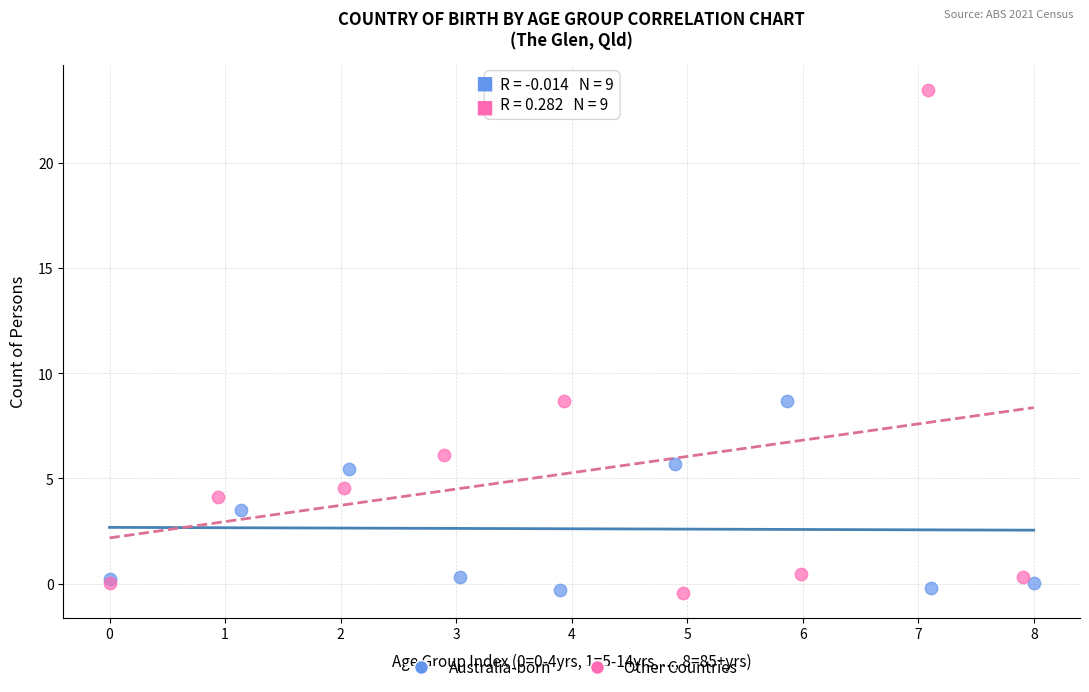

Which series has the widest spread of Y values?

Other Countries